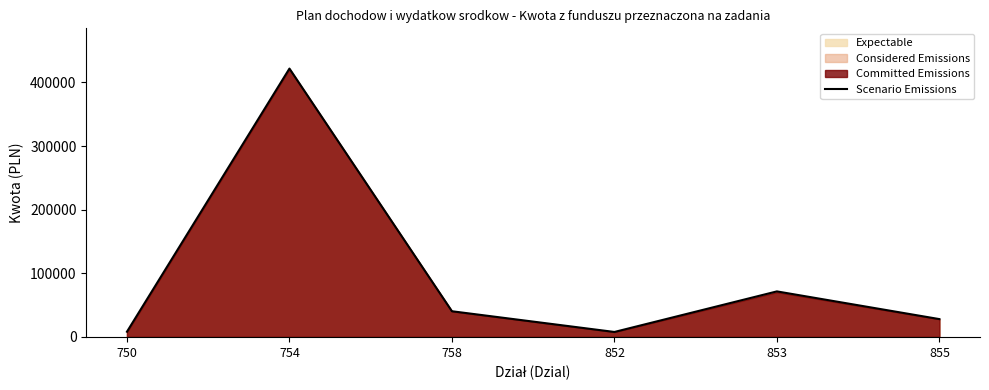

True or false: the data shows 703827 at 754.

False